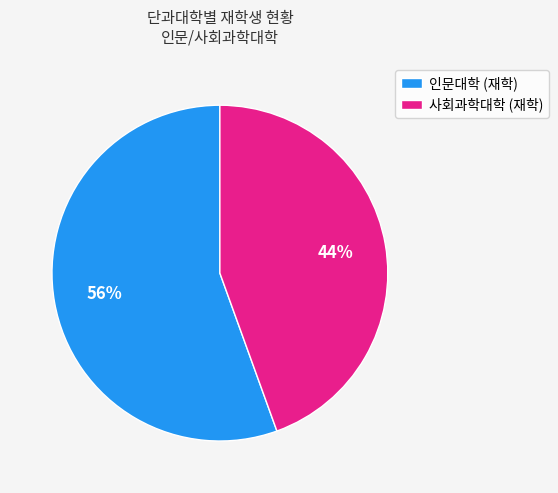

What is the smallest slice in the pie chart?

사회과학대학 (재학)